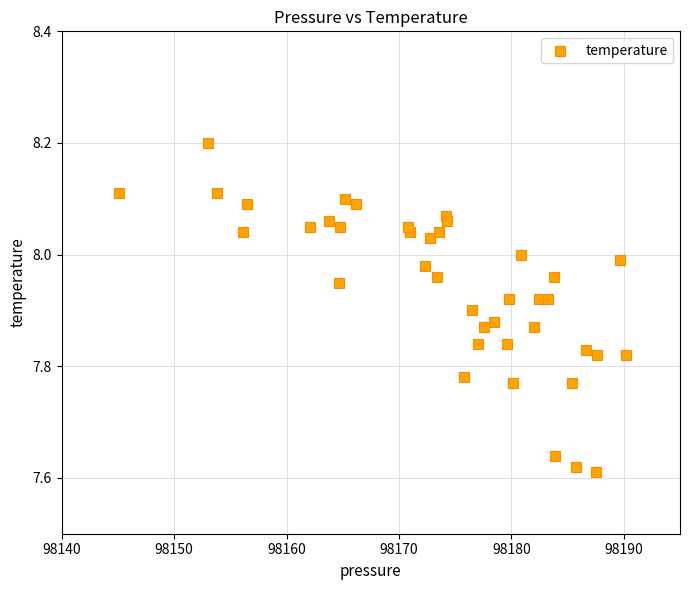

What is the range of Y values (max minus min)?

0.6